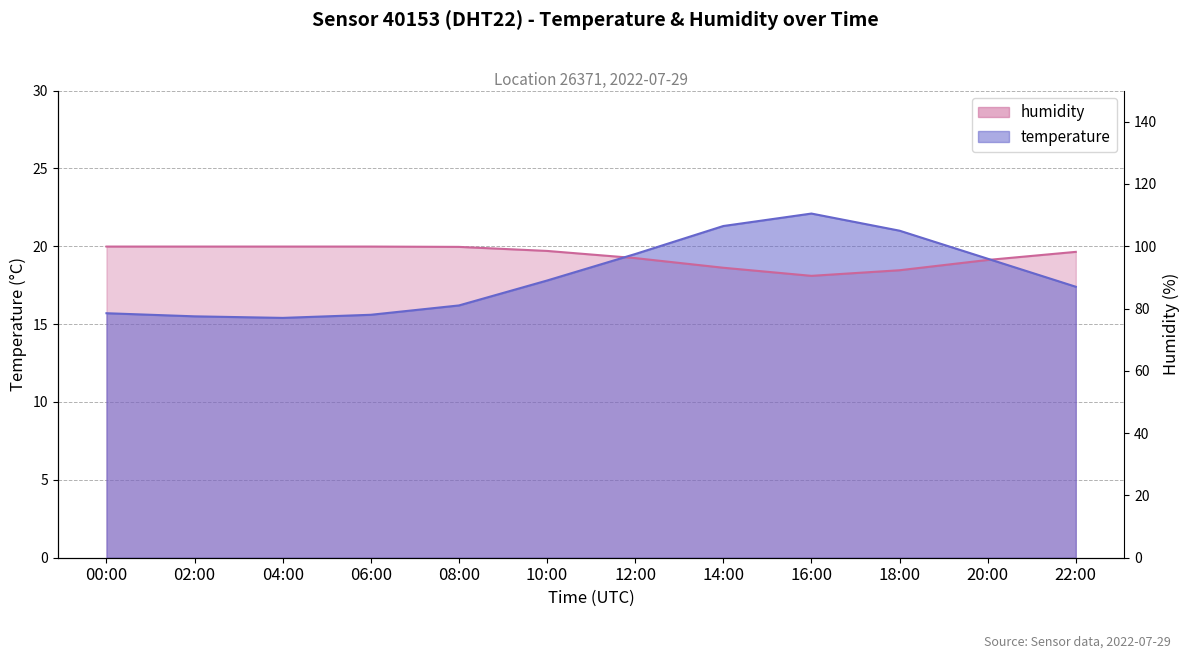

The chart shows a value of 96.2 at 12:00. True or false?

True